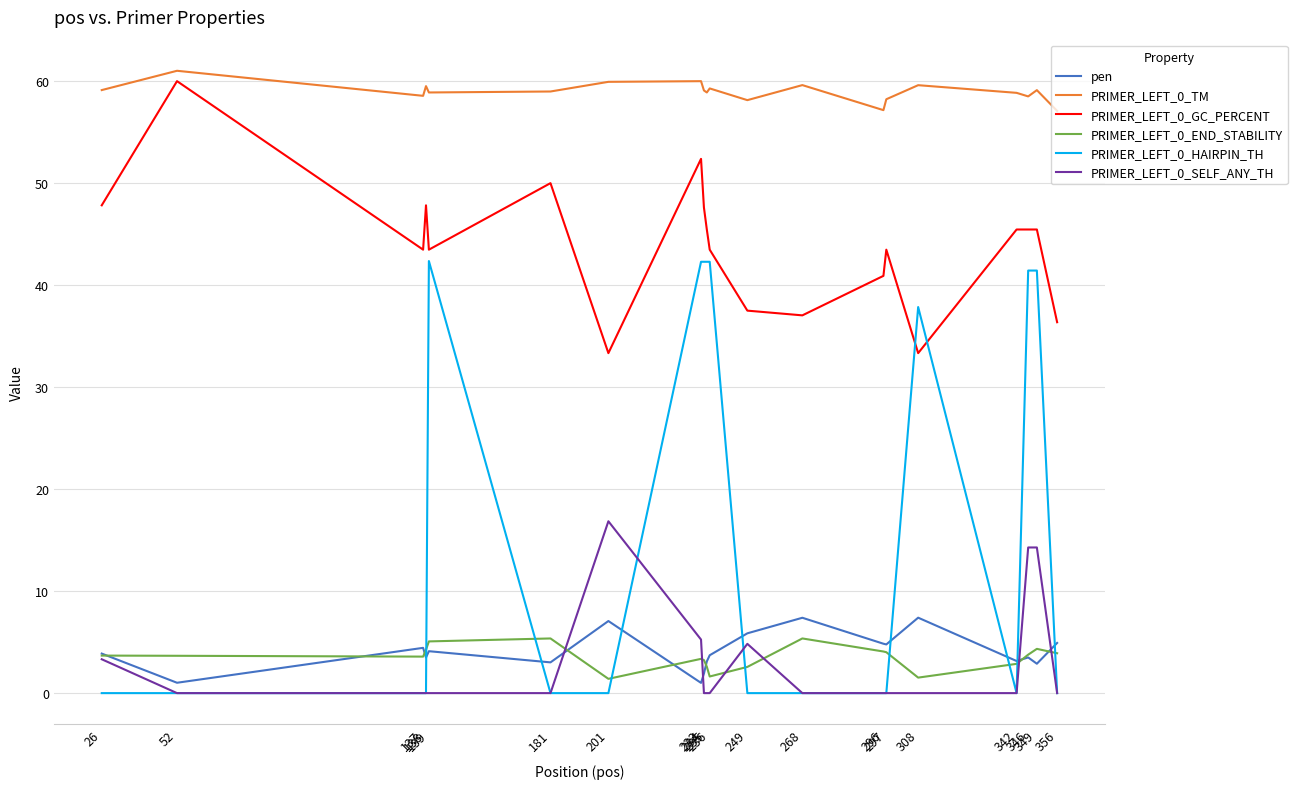

Which series has the widest spread of values?

PRIMER_LEFT_0_HAIRPIN_TH